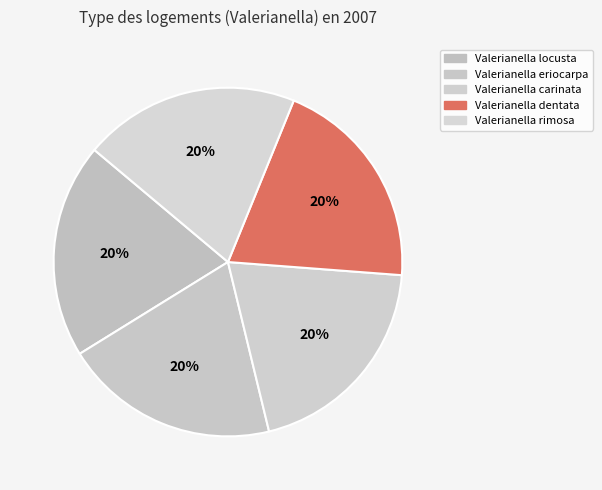

How many segments does this pie chart have?

5